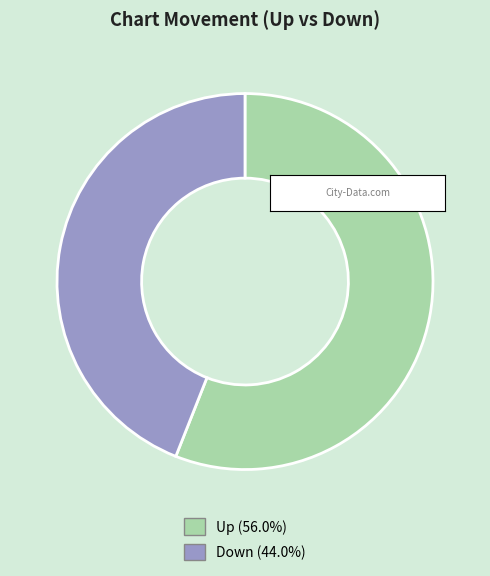

Is there any slice that represents more than half of the pie?

Yes